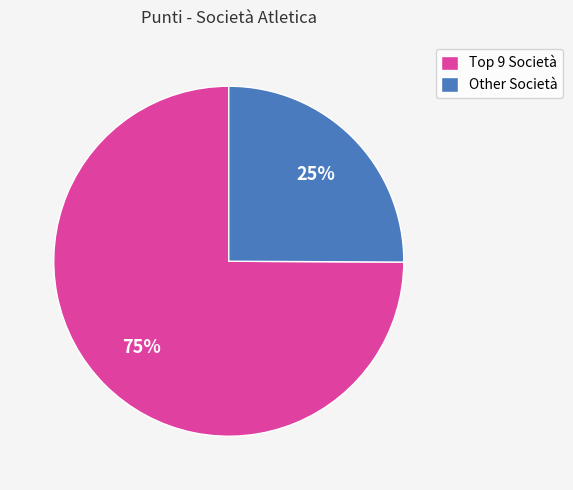

Count the number of slices in the pie.

2